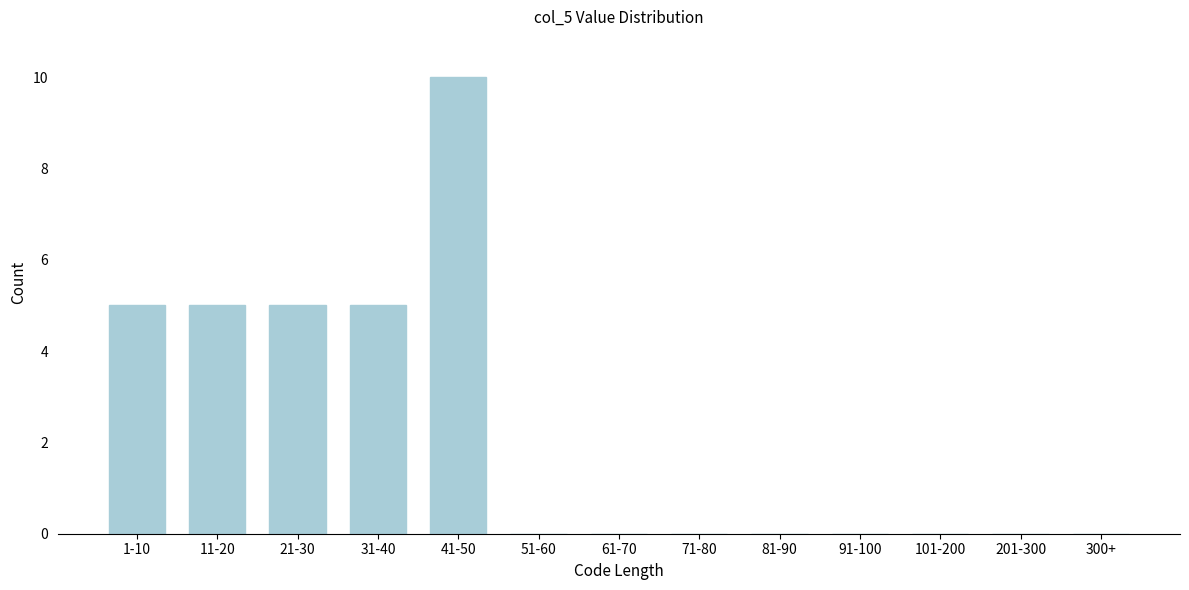

Reading left to right, transcribe all the data shown in this chart.

1-10=5	11-20=5	21-30=5	31-40=5	41-50=10	51-60=0	61-70=0	71-80=0	81-90=0	91-100=0	101-200=0	201-300=0	300+=0